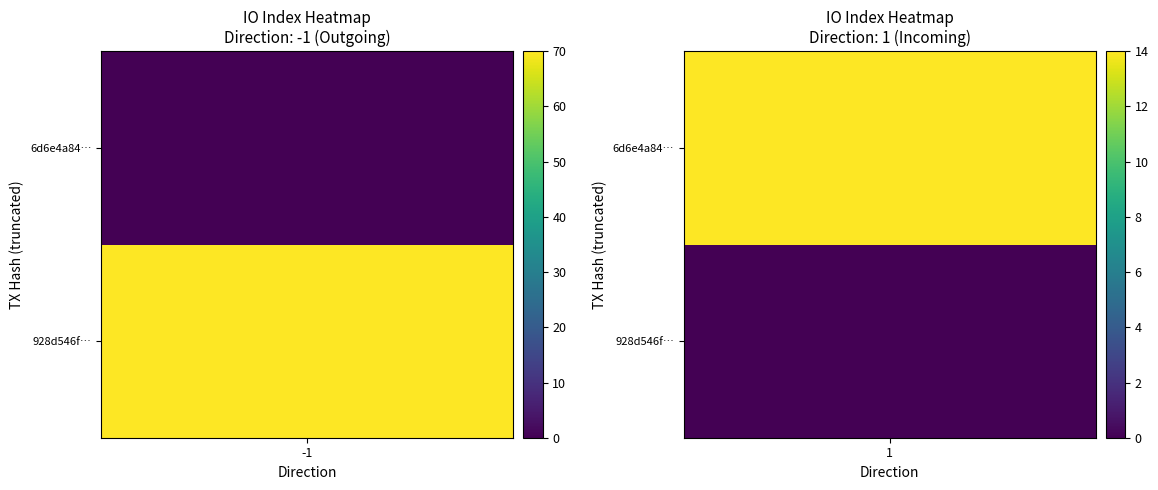

The value of 928d546f22e8dcfbe904de384cf98fc34a82466 at io_index is 70. True or false?

True